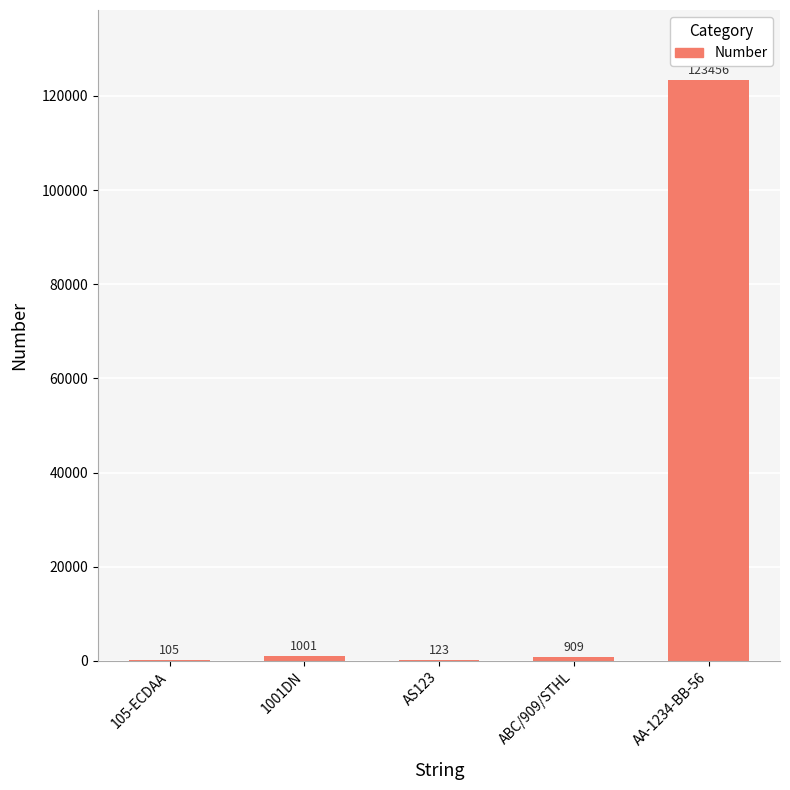

What is the ratio of the value at AA-1234-BB-56 to the value at 1001DN?

123.3